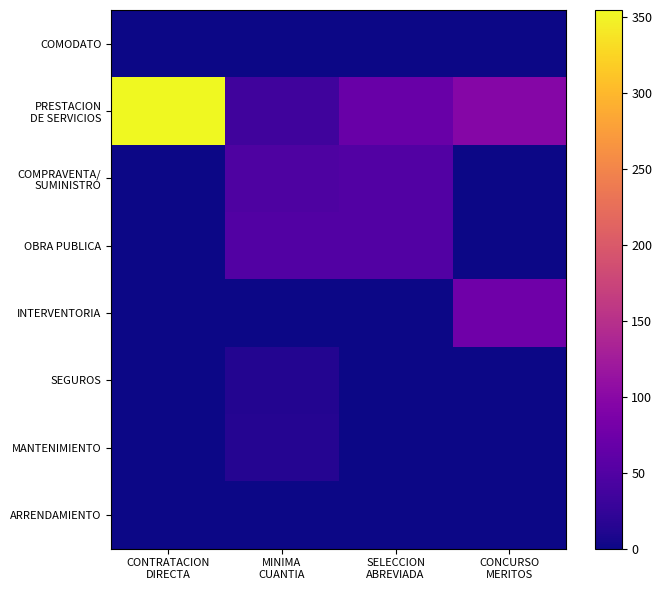

Which series has the largest total across all categories?

PRESTACION DE SERVICIOS